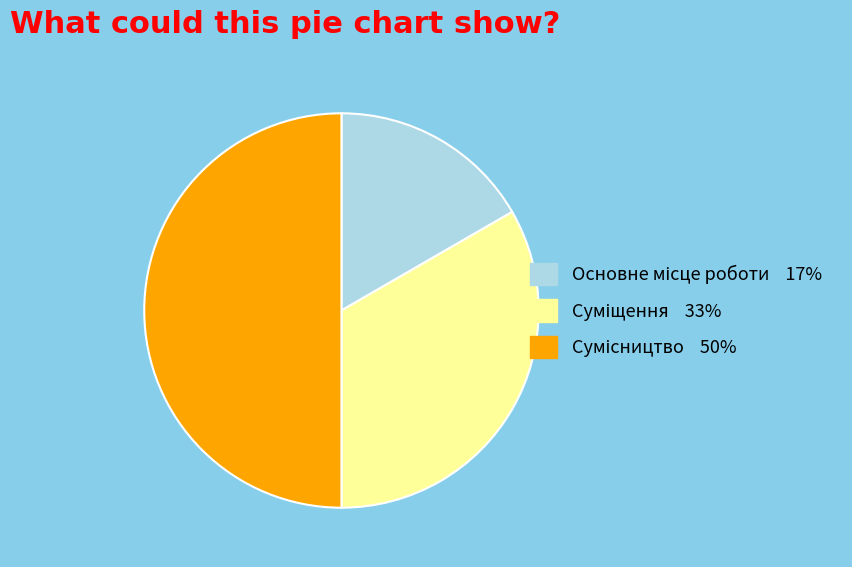

Rank the categories by value from highest to lowest.

Сумісництво, Суміщення, Основне місце роботи